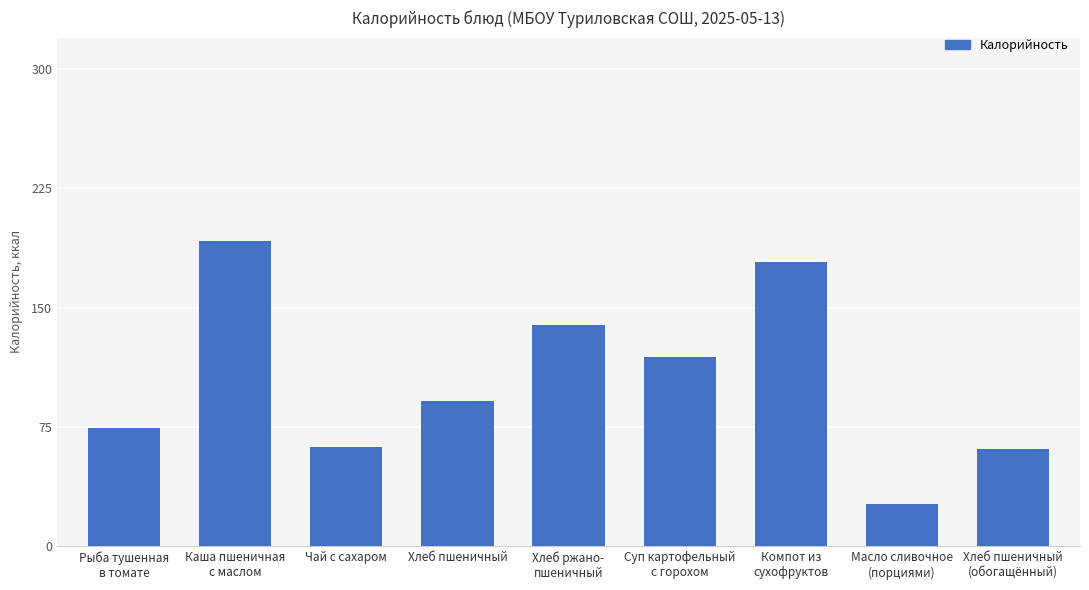

What position from the left is Масло сливочное
(порциями)?

8